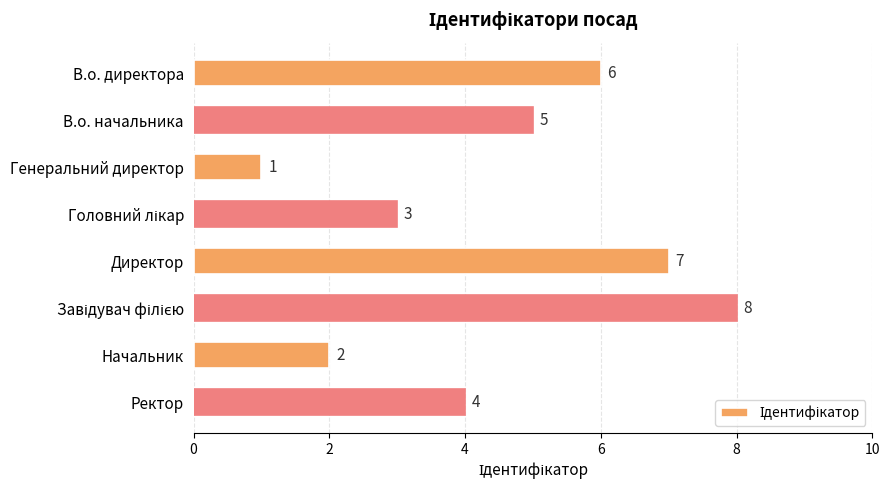

At which category does the chart reach its minimum across all series?

Генеральний директор